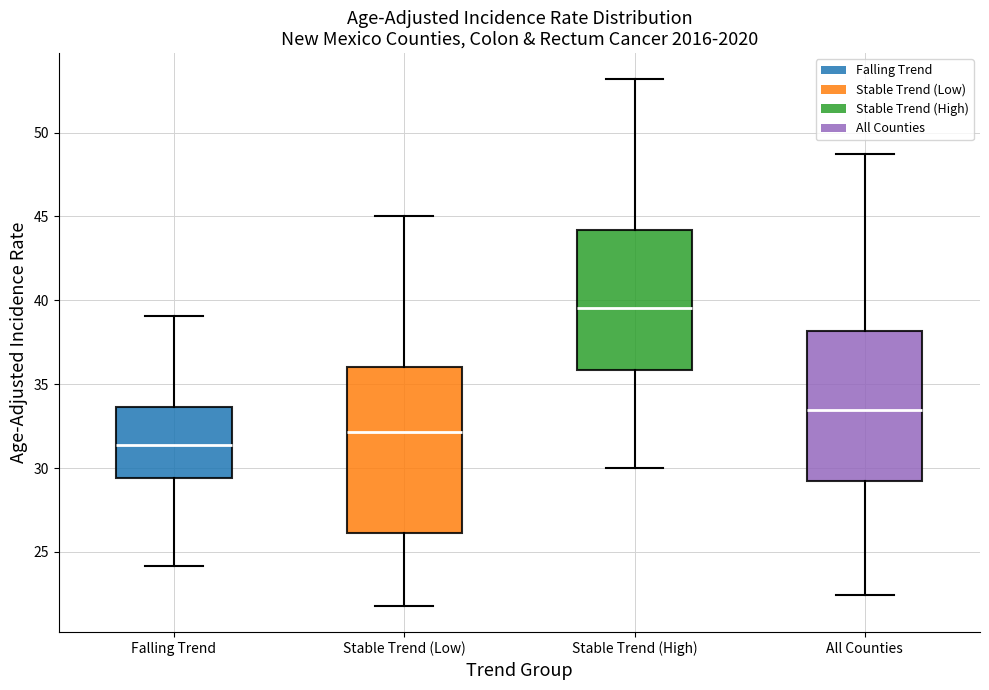

Which box has the lowest median line?

Falling Trend